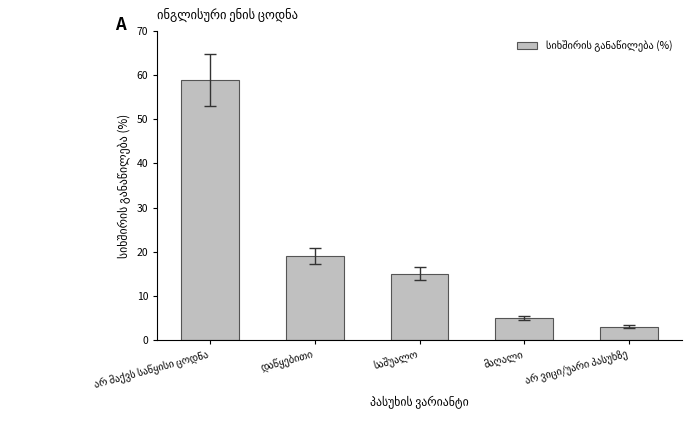

Are the bars grouped side by side (vs. stacked)?

No